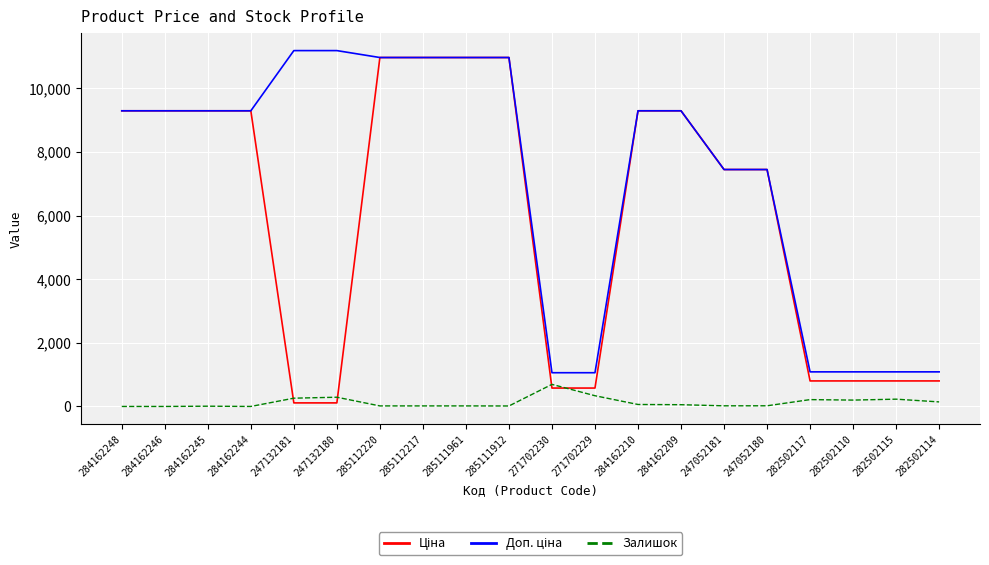

What is the maximum value shown in the chart?

11182.0